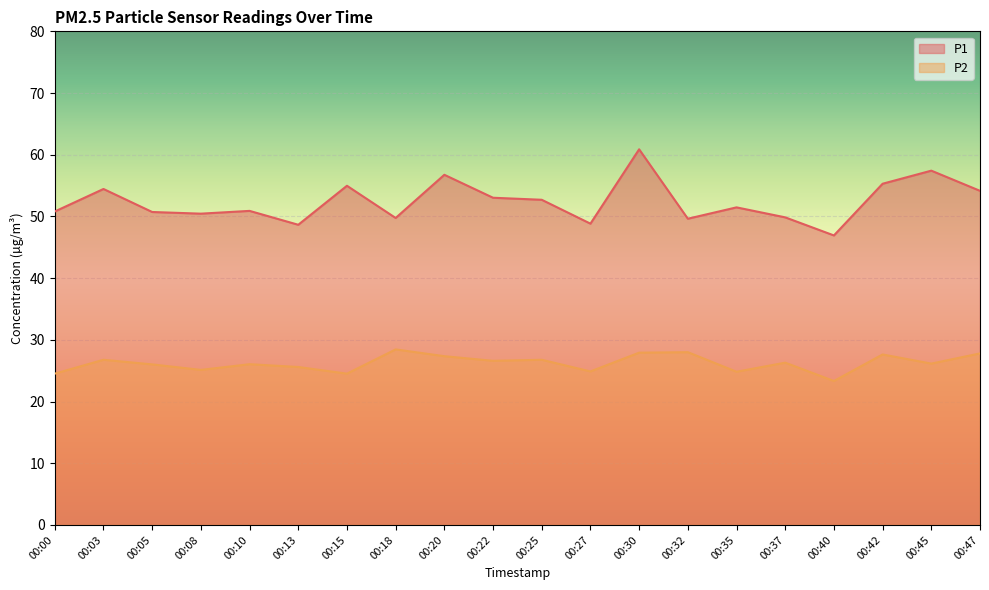

Rank the categories by P1 value from lowest to highest.

00:40, 00:13, 00:27, 00:32, 00:18, 00:37, 00:08, 00:05, 00:00, 00:10, 00:35, 00:25, 00:22, 00:47, 00:03, 00:15, 00:42, 00:20, 00:45, 00:30